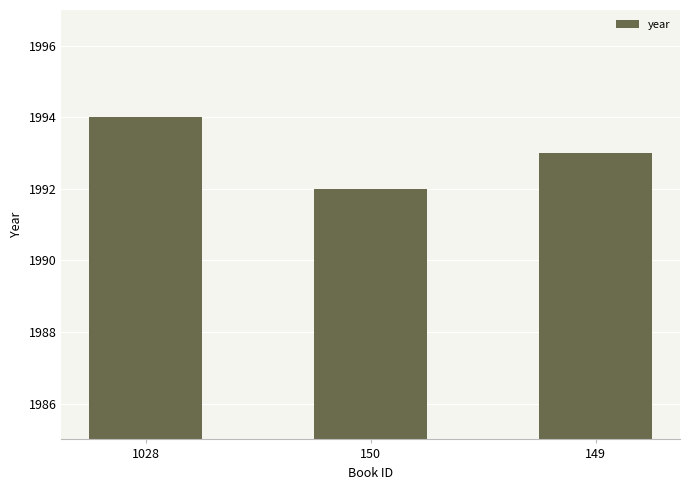

Rank the categories by value from lowest to highest.

150, 149, 1028